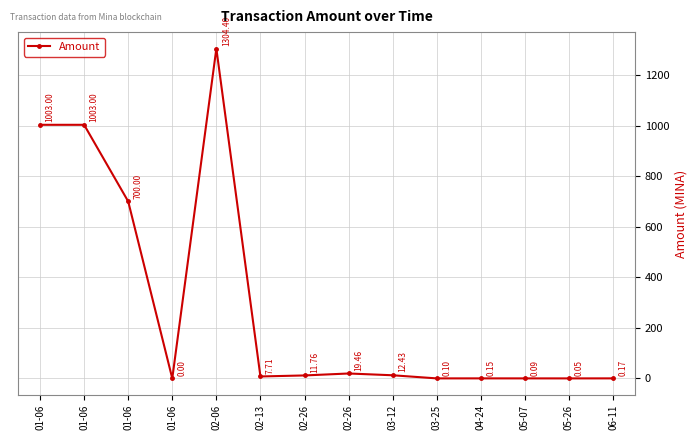

True or false: the data shows 428.4 at 01-06.

False